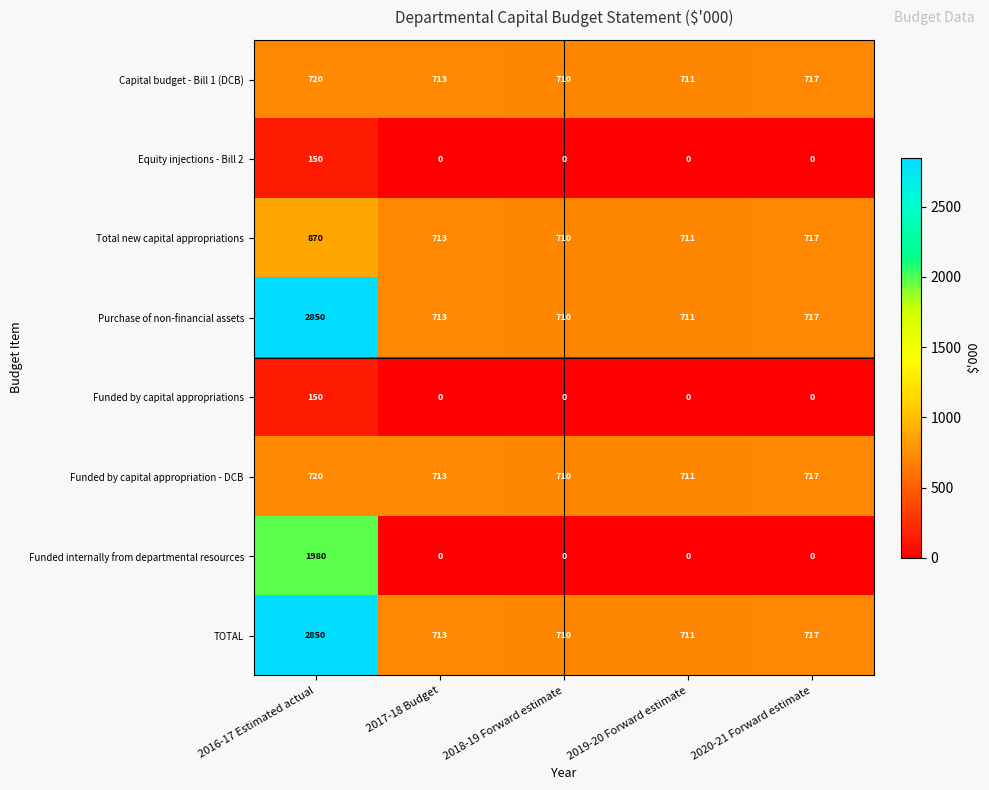

What is the difference between the highest and lowest values at 2019-20 Forward estimate?

711